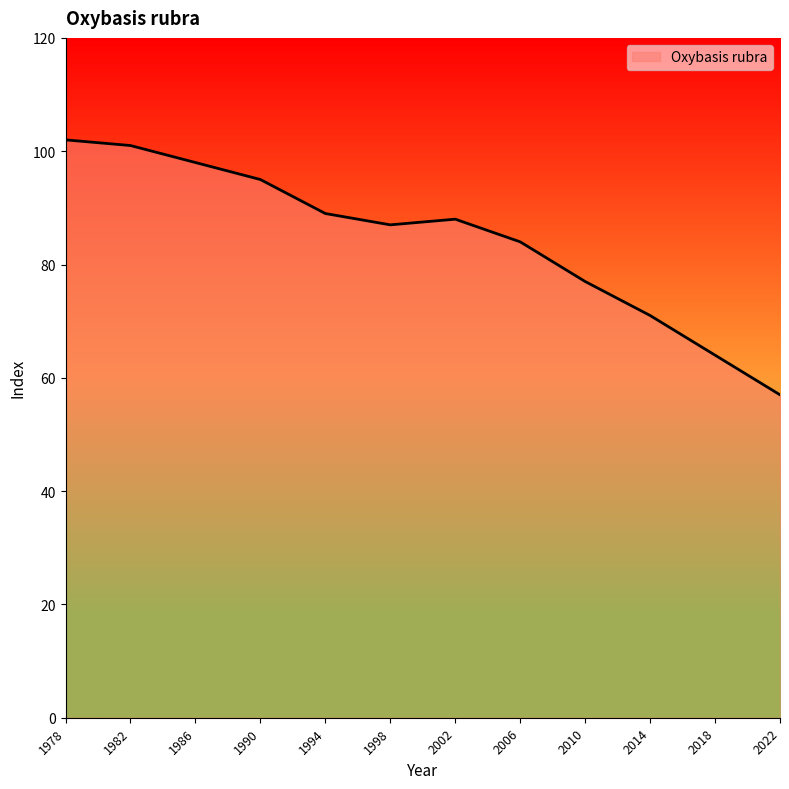

What is the difference between the maximum and minimum values?

45